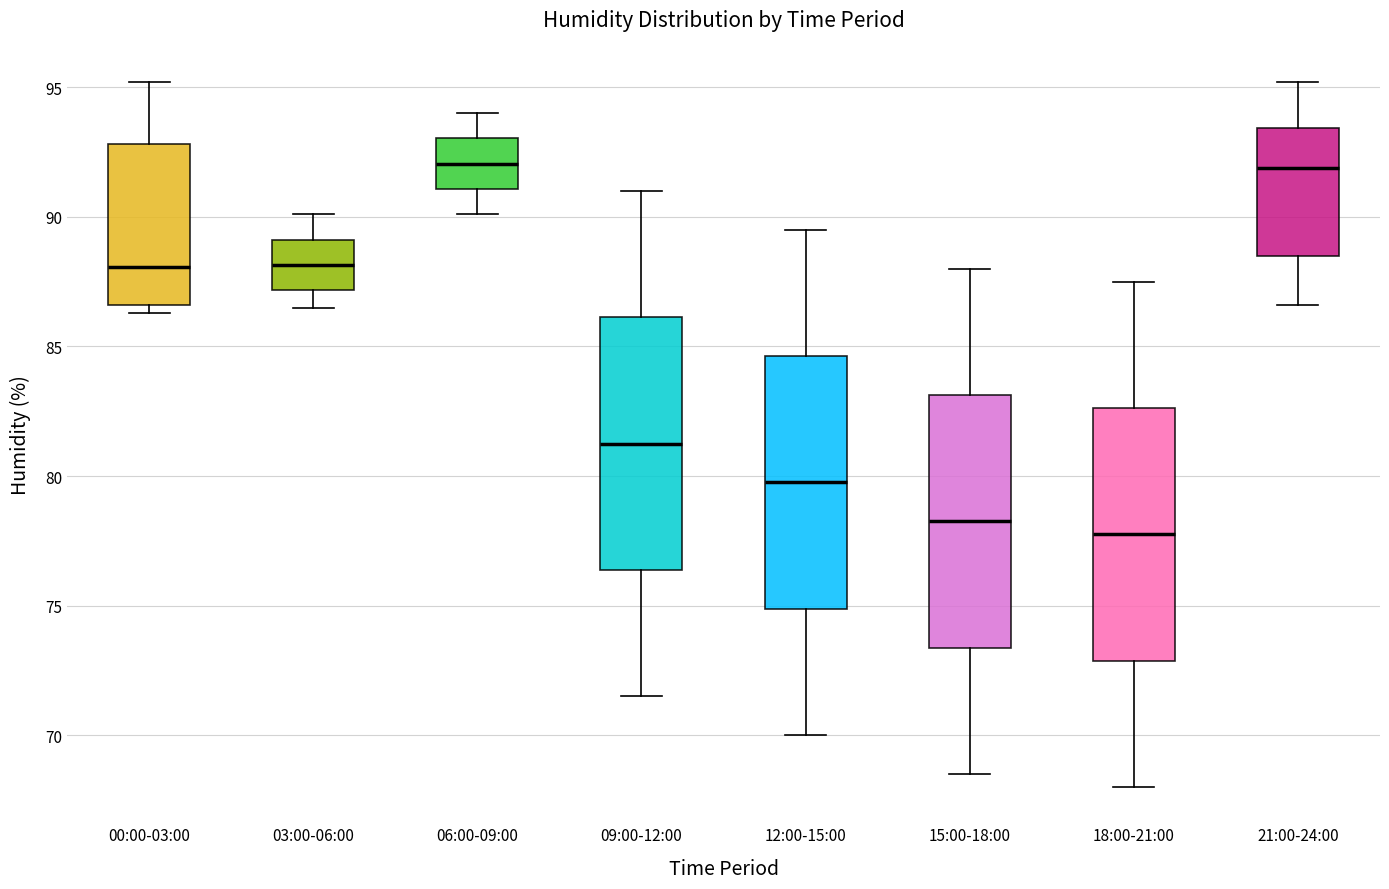

Where is the lower edge of the box for 15:00-18:00 on the y-axis? The values are not printed on the chart, so give them approximately, as read against the axis.

73.5